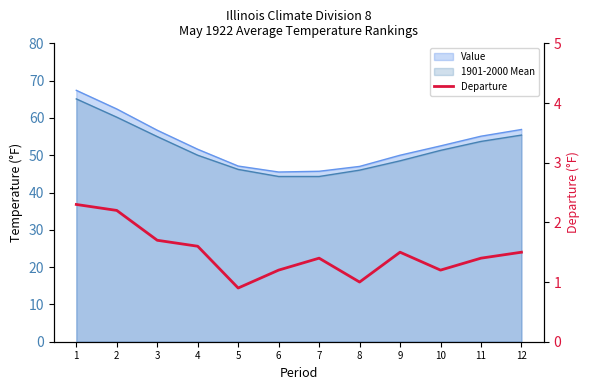

How many data points are above 1?

10